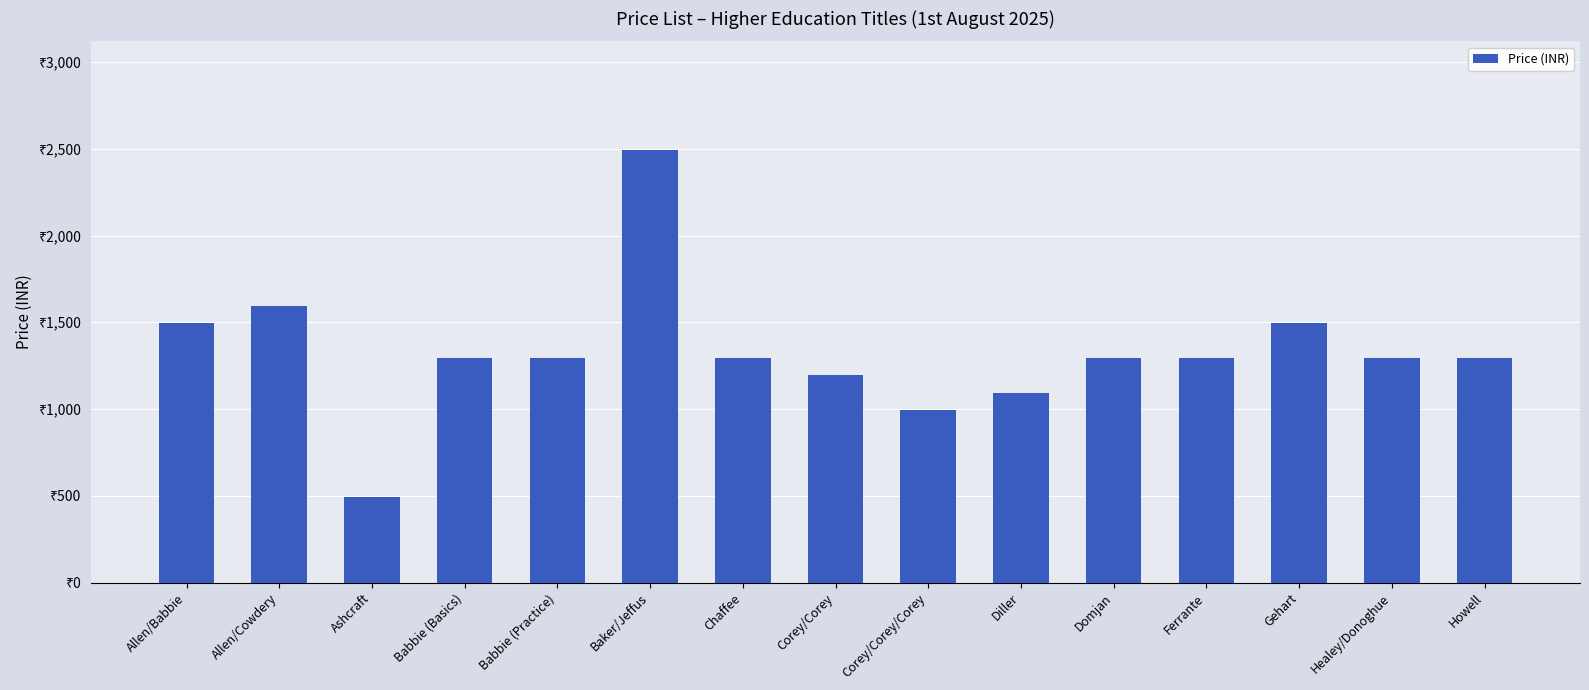

Does the chart contain any negative values?

No